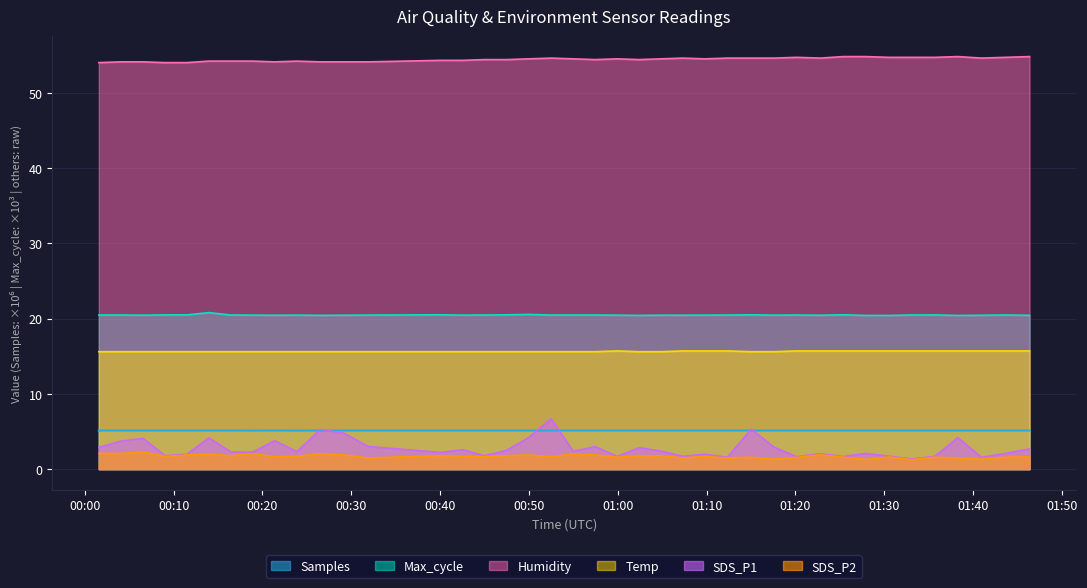

What is the minimum value for Temp?

15.6